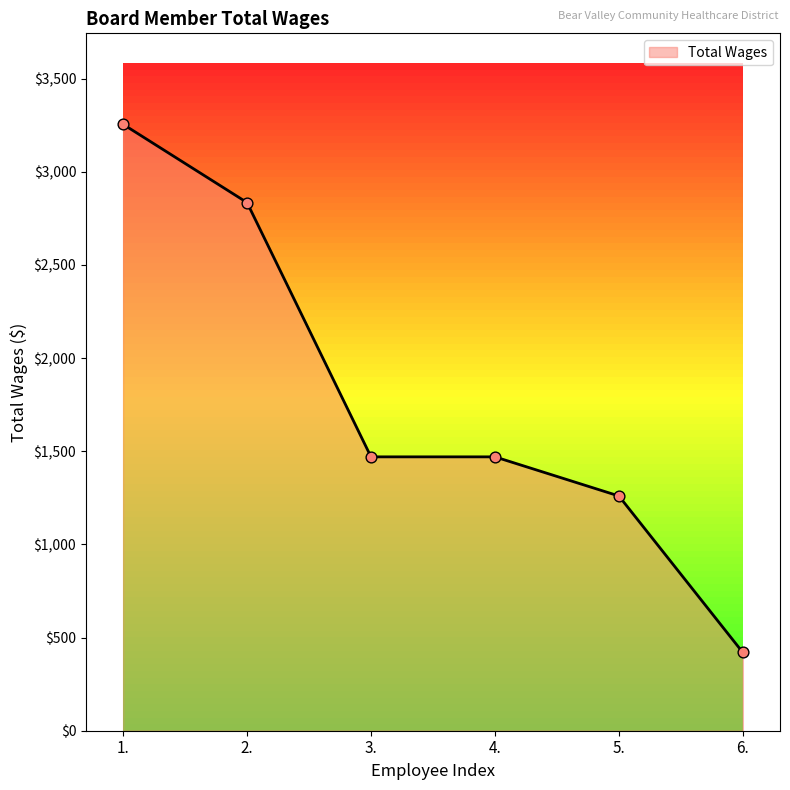

Approximately how many times larger is the value at 4. compared to 3.?

1.0